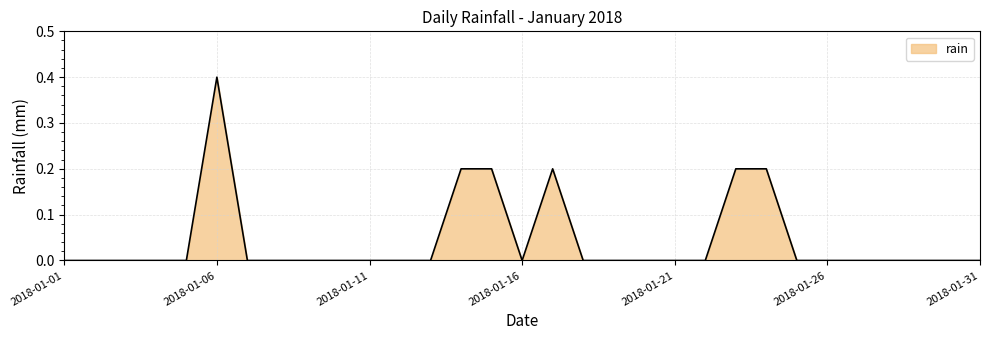

How many lines are shown in the chart?

1